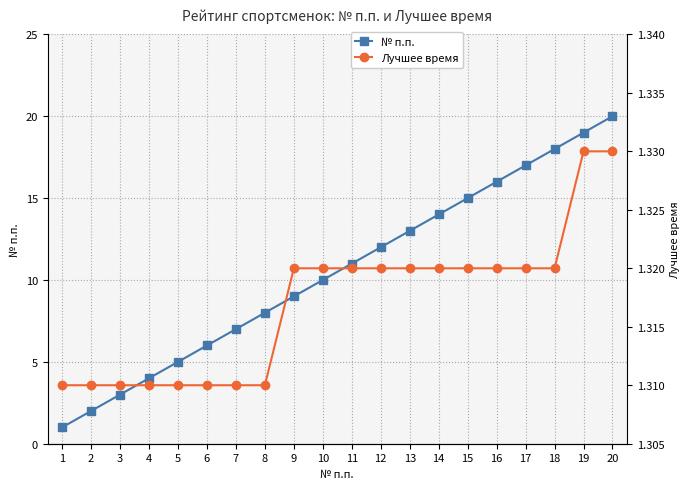

The value of Лучшее время at 1 is 1.3. True or false?

True